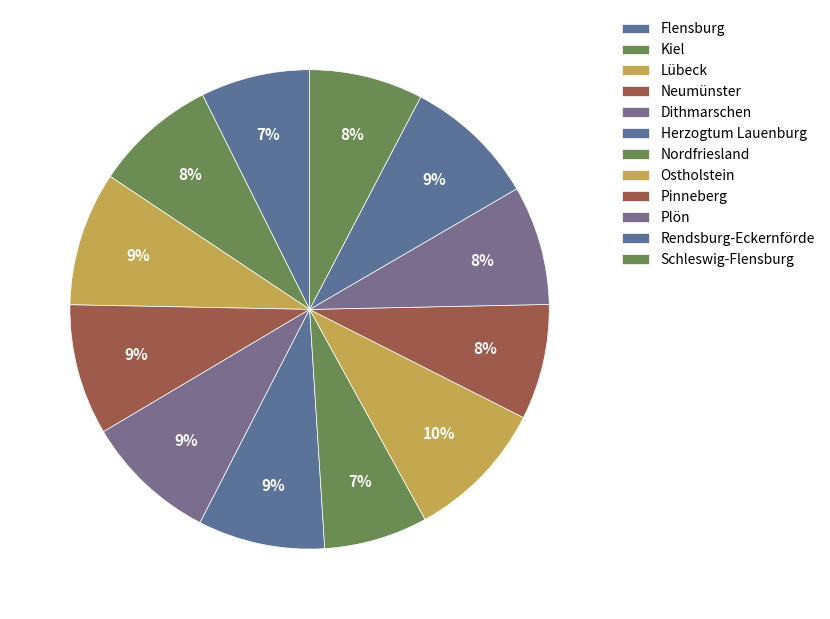

How many slices are in this pie chart?

12